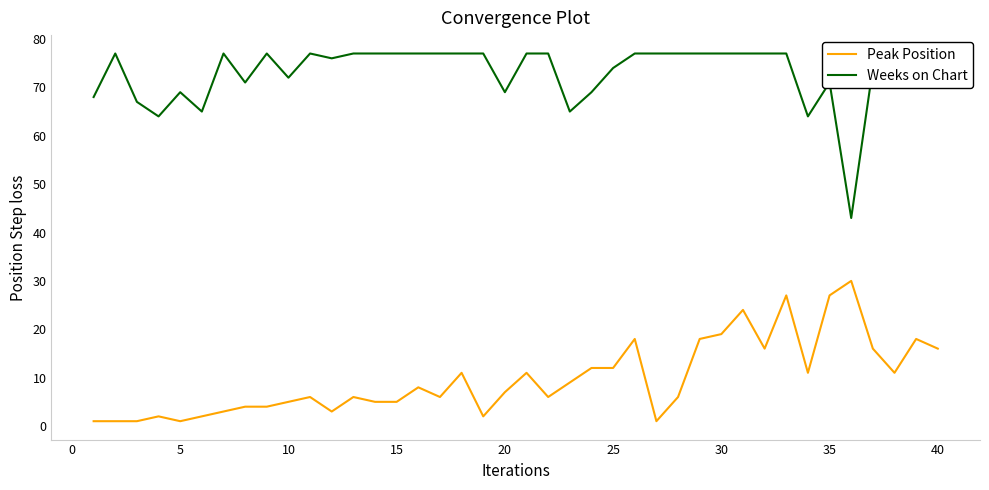

What is the average value of the Peak Position series?

10